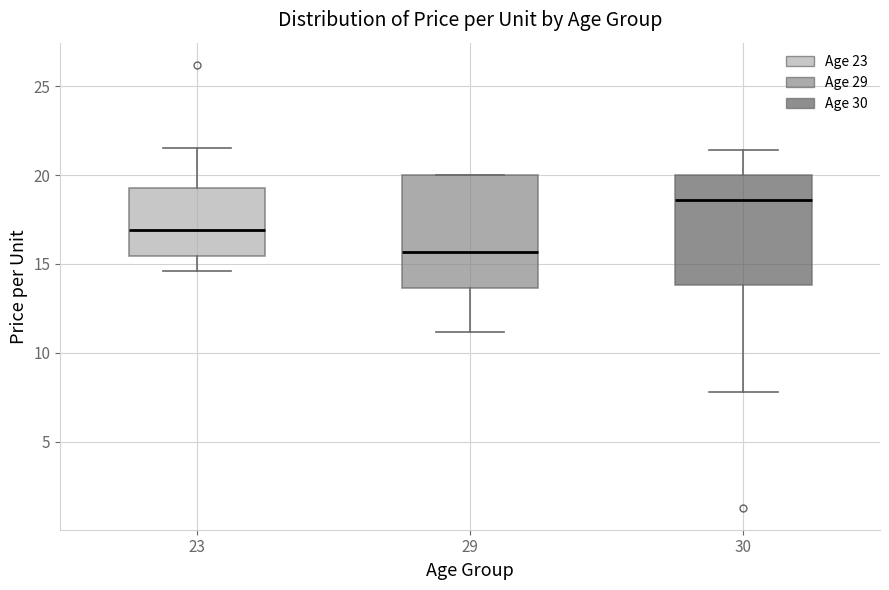

Where does the lower whisker of the box at x = 30 end on the y-axis? The values are not printed on the chart, so give them approximately, as read against the axis.

8.0